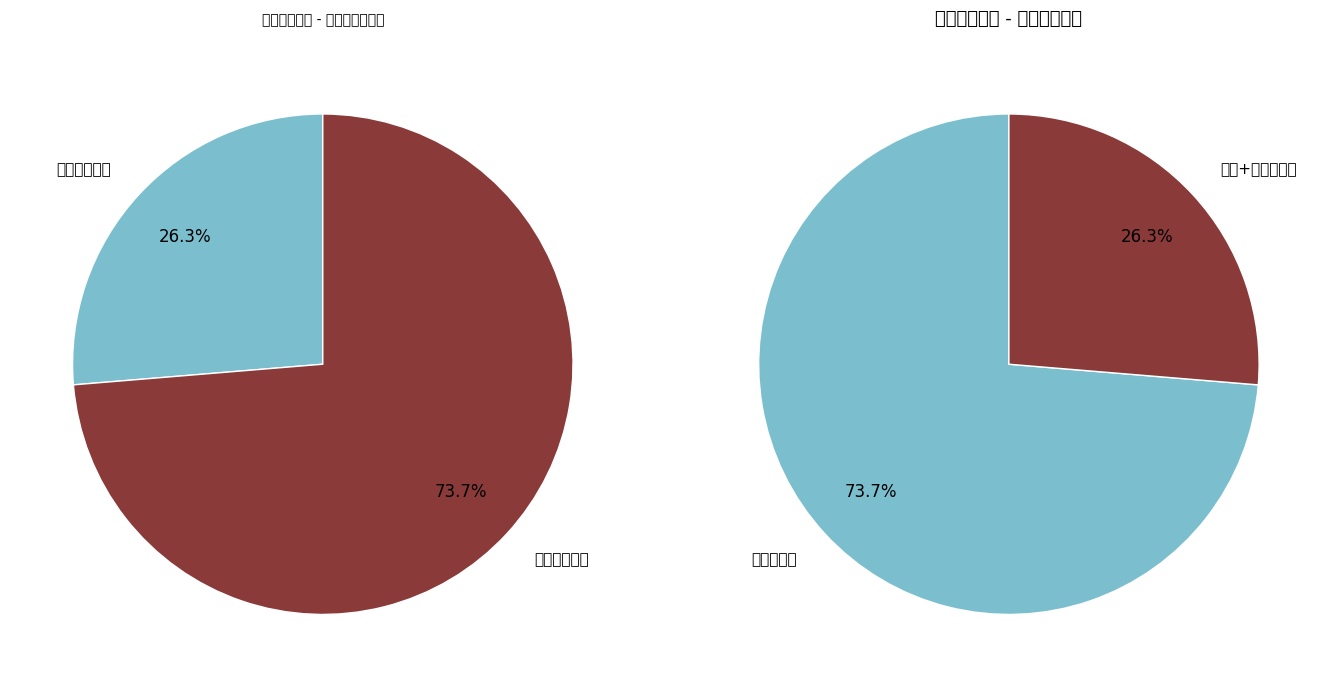

Which slice is the smallest?

郑昌球